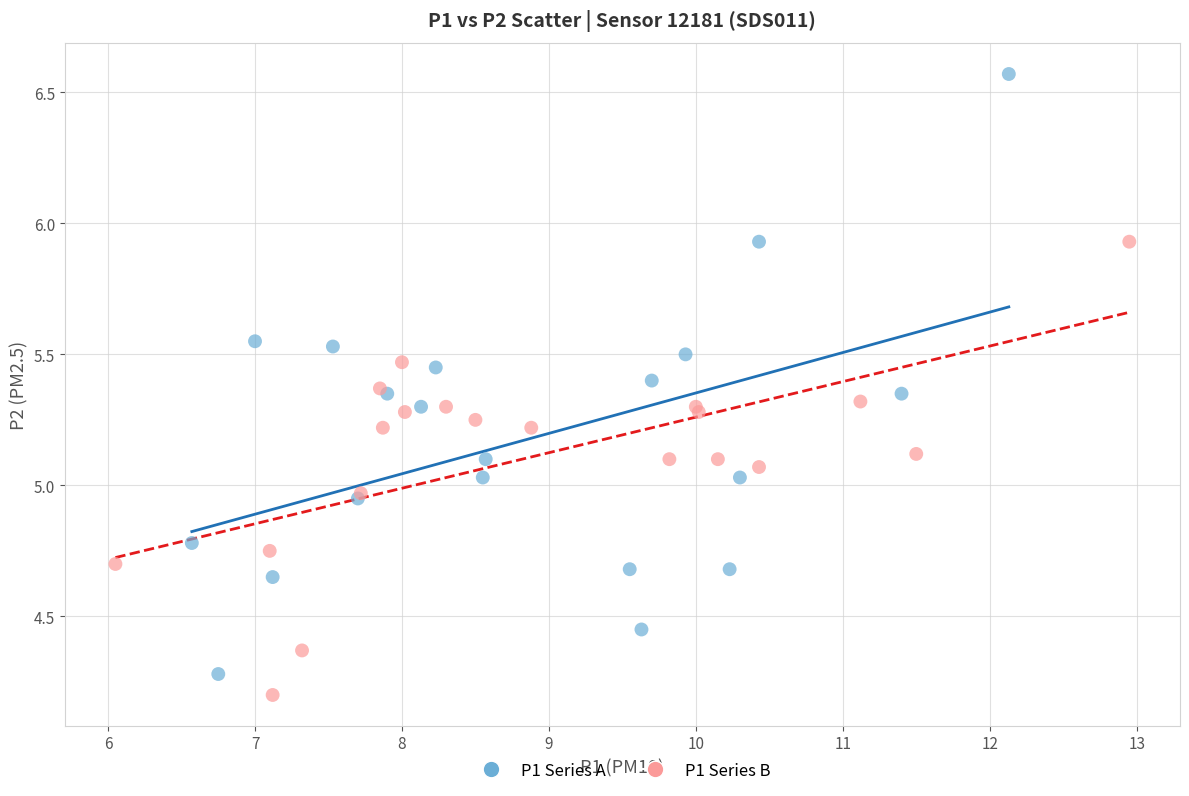

What are all the series names shown in the legend?

P1 Series A, P1 Series B